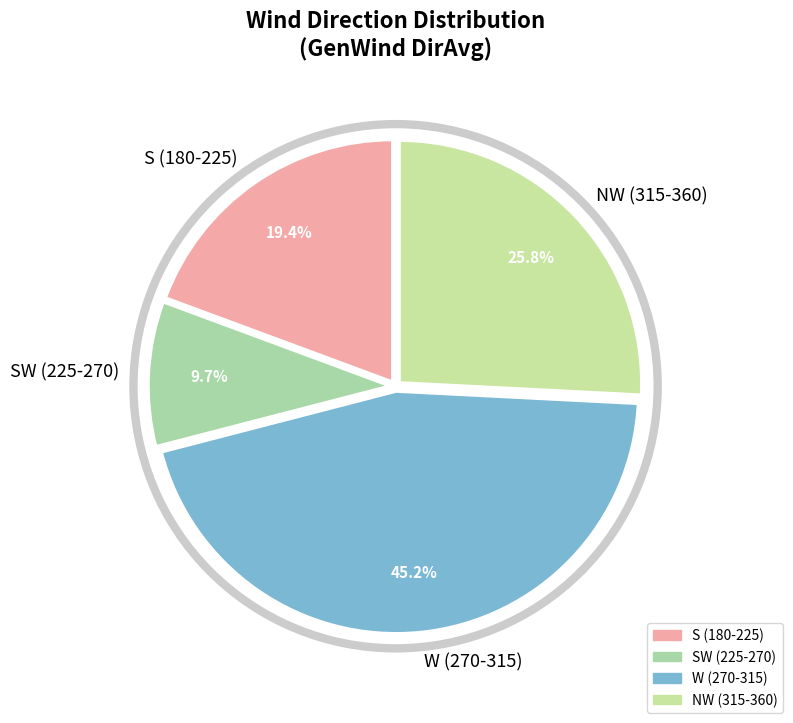

Which slice is the smallest?

SW (225-270)